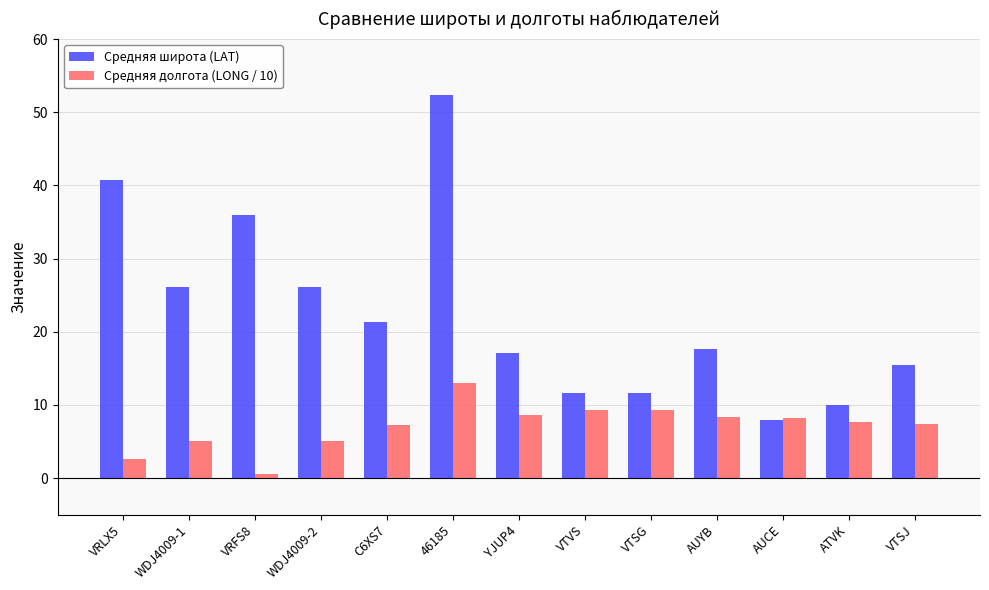

What is the minimum value for Средняя широта (LAT)?

7.9